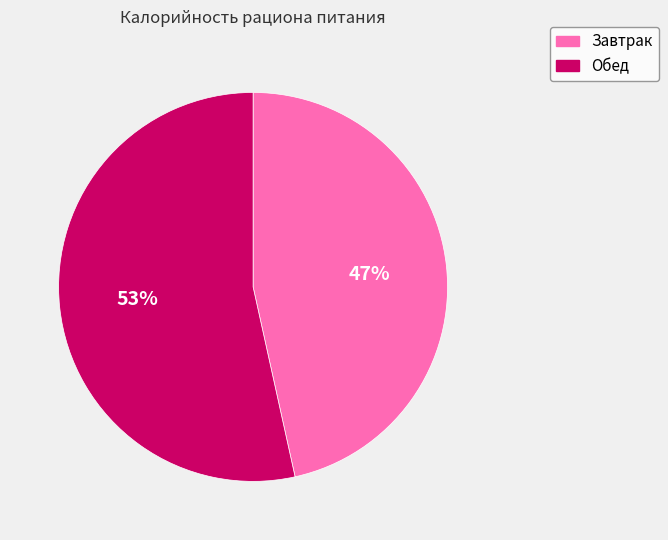

To the nearest percent, what is the average slice percentage?

50%